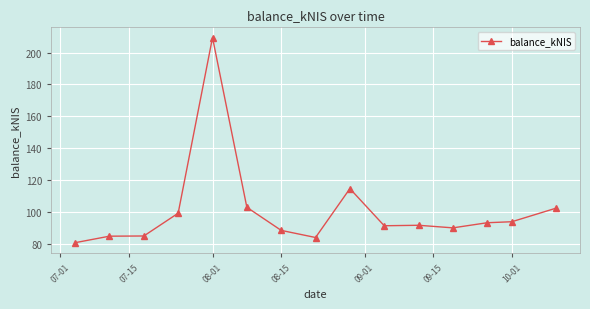

What is the sum of all values?

1511.3